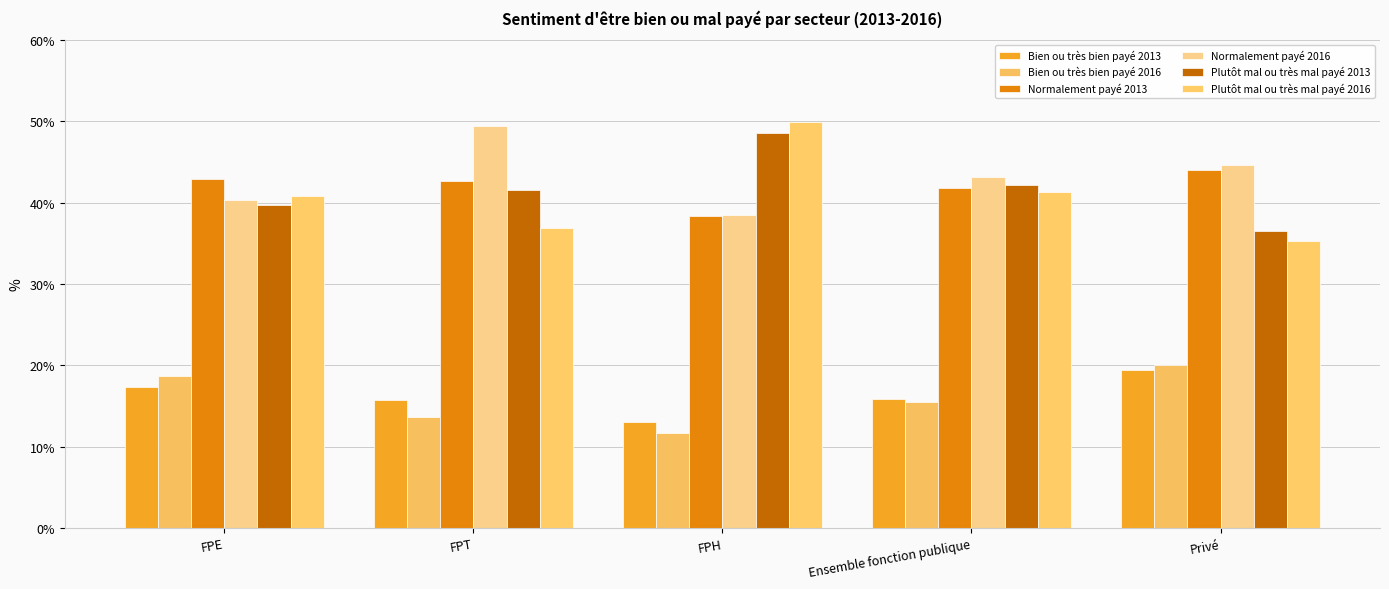

Reading left to right, list all the values displayed in this chart.

Bien ou très bien payé 2013: FPE=17.4	FPT=15.7	FPH=13.1	Ensemble fonction publique=15.9	Privé=19.4
Bien ou très bien payé 2016: FPE=18.7	FPT=13.7	FPH=11.6	Ensemble fonction publique=15.5	Privé=20.1
Normalement payé 2013: FPE=42.9	FPT=42.7	FPH=38.4	Ensemble fonction publique=41.9	Privé=44.0
Normalement payé 2016: FPE=40.4	FPT=49.4	FPH=38.5	Ensemble fonction publique=43.2	Privé=44.6
Plutôt mal ou très mal payé 2013: FPE=39.8	FPT=41.6	FPH=48.6	Ensemble fonction publique=42.2	Privé=36.6
Plutôt mal ou très mal payé 2016: FPE=40.9	FPT=36.9	FPH=49.9	Ensemble fonction publique=41.4	Privé=35.3